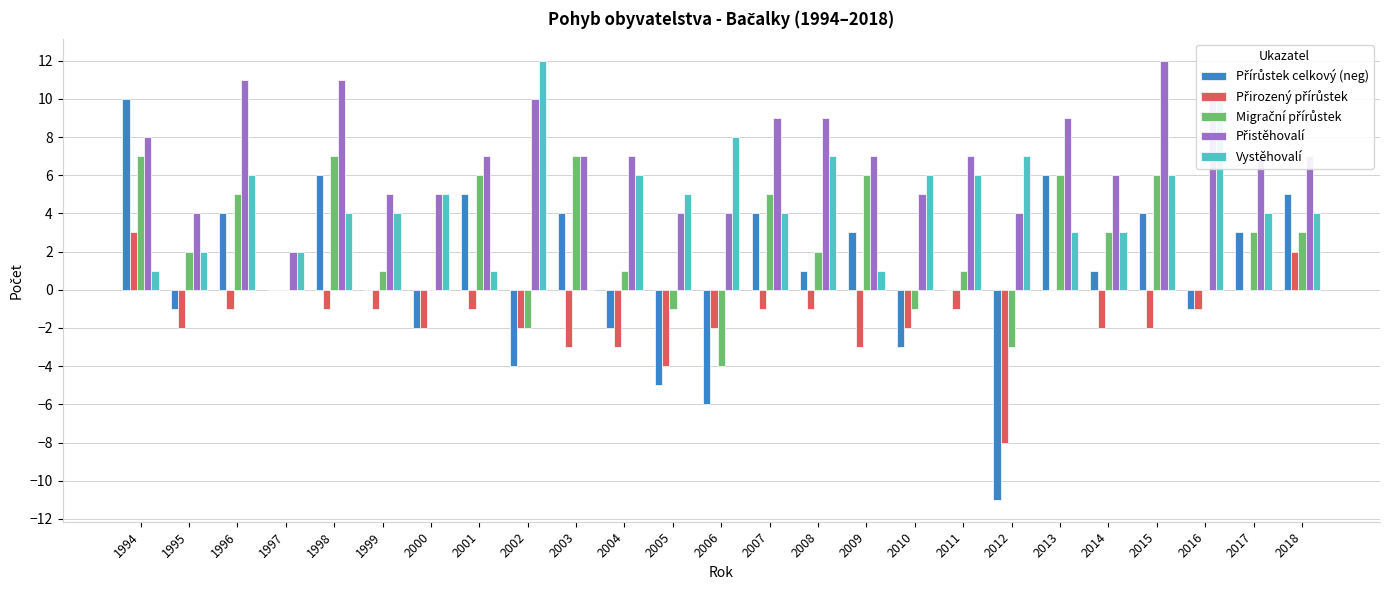

Count the number of categories in the chart.

25